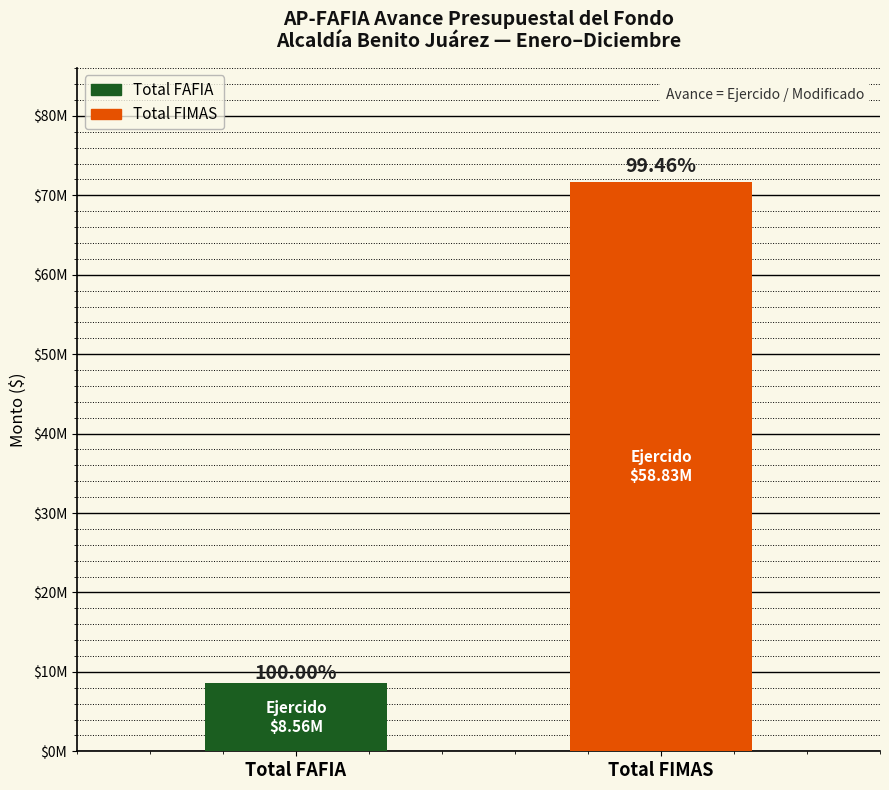

Reading left to right, list all the values displayed in this chart.

8557798.0	71709085.0